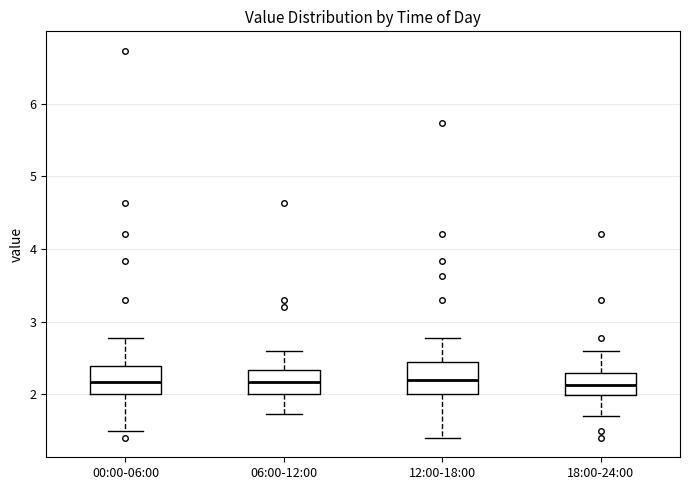

Reading left to right, read every box against the y-axis: the position of its median line, the range the box covers, and the ends of its whiskers. The values are not printed on the chart, so give them approximately, as read against the axis.

00:00-06:00: median 2.2, box 2.0 to 2.4, whiskers 1.5 to 2.8
06:00-12:00: median 2.2, box 2.0 to 2.3, whiskers 1.7 to 2.6
12:00-18:00: median 2.2, box 2.0 to 2.4, whiskers 1.4 to 2.8
18:00-24:00: median 2.1, box 2.0 to 2.3, whiskers 1.7 to 2.6